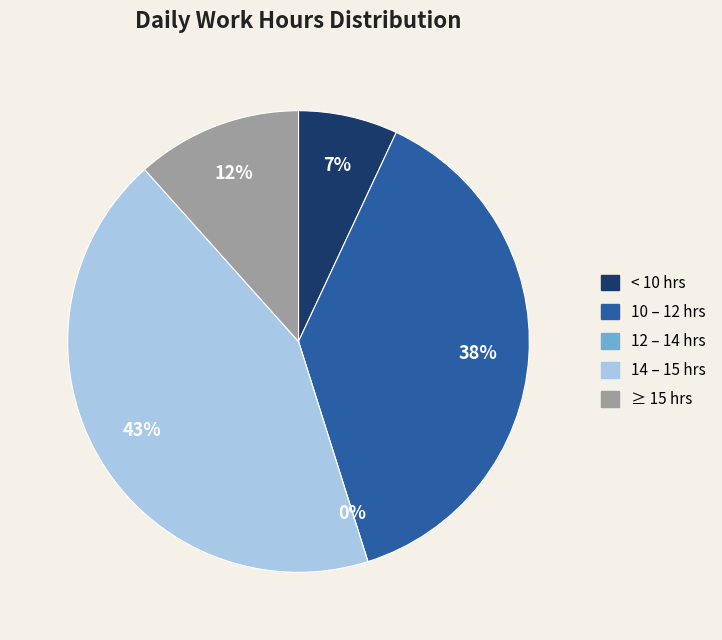

Does any single category account for the majority?

No